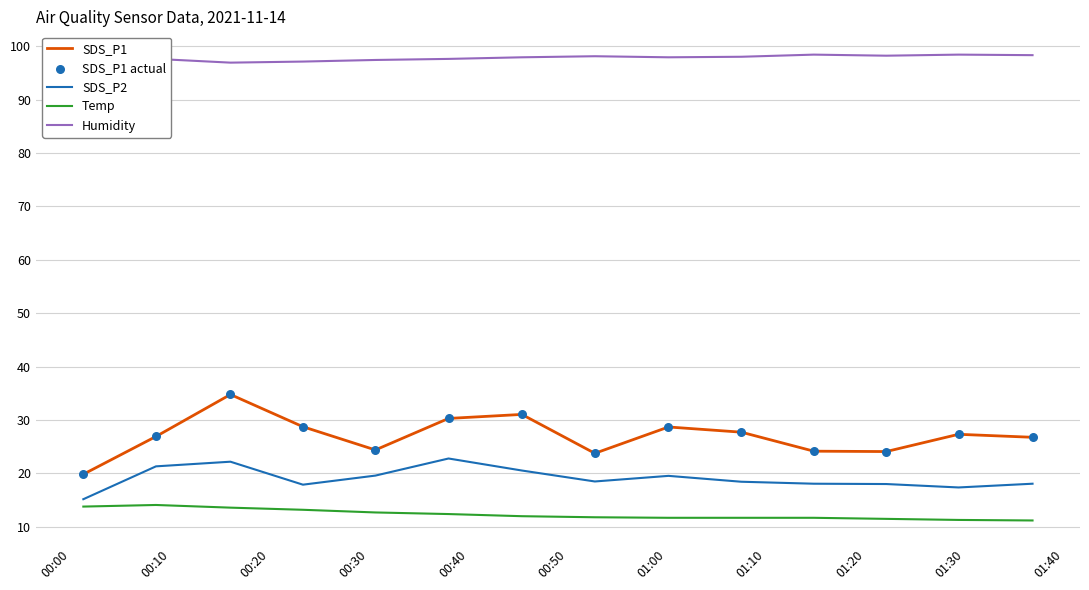

Which series has the largest total across all categories?

Humidity